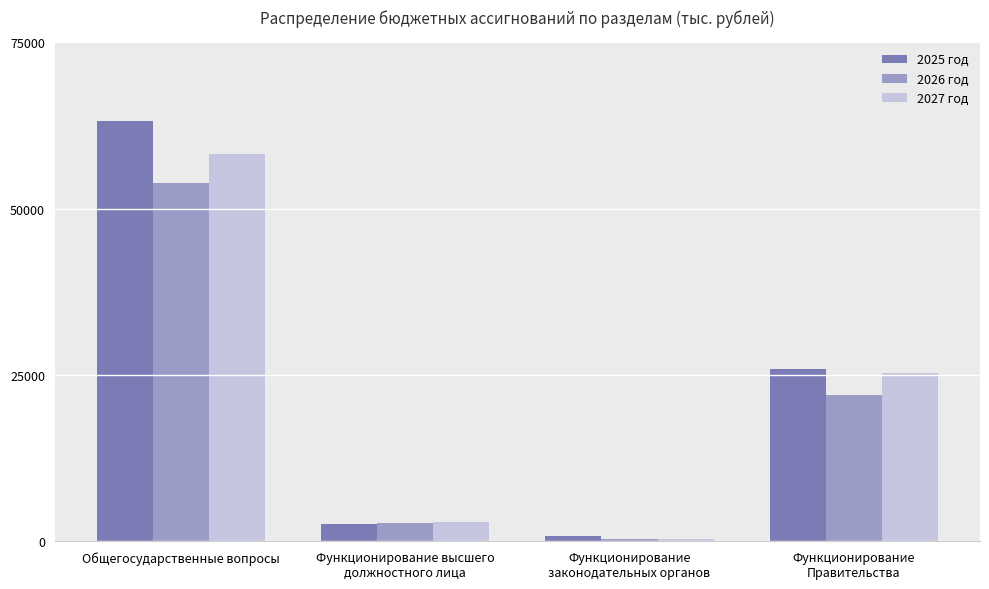

The 2025 год series shows 18811.1 at Общегосударственные вопросы. True or false?

False